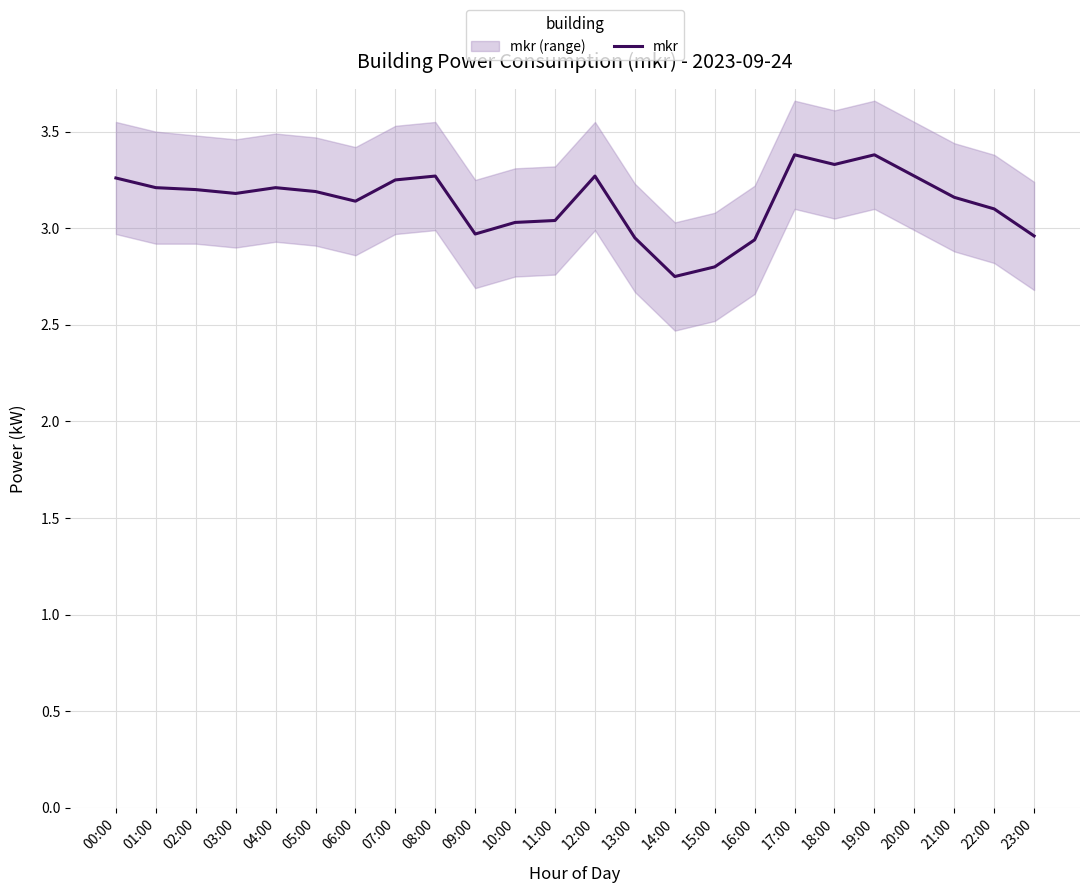

The value at 19:00 is 6.0. True or false?

False